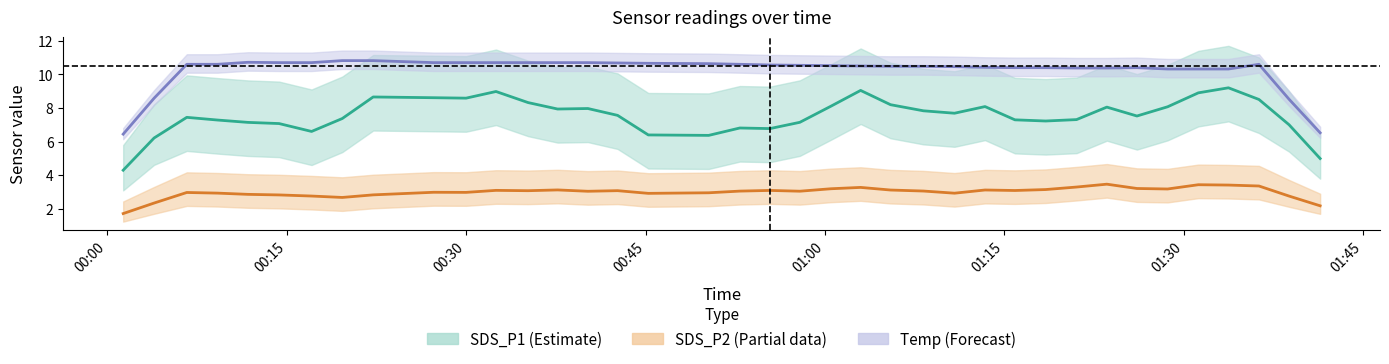

True or false: Temp and SDS_P2 intersect in this chart.

False